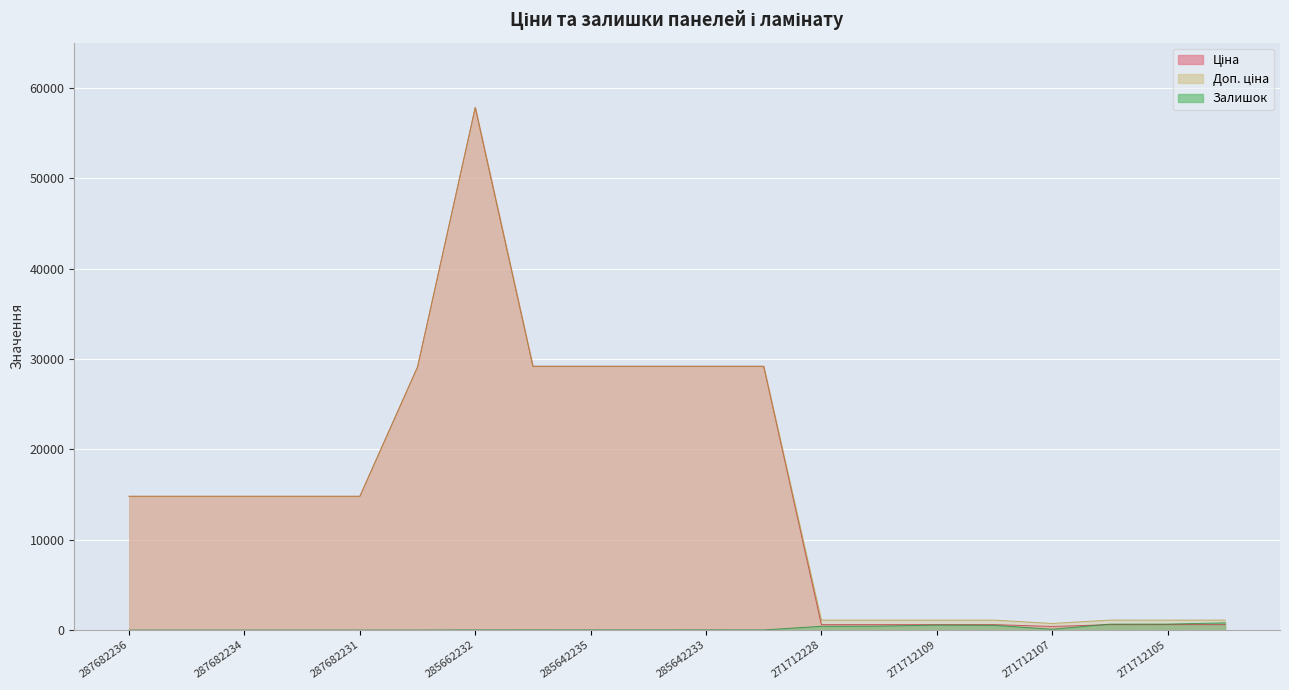

Where is Залишок nearest to the value 399?

271712228